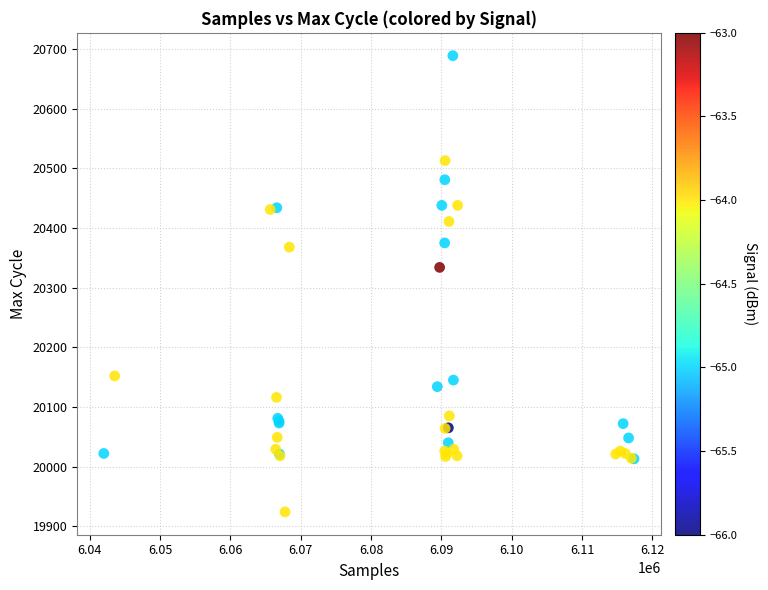

What Y value in the scatter plot is closest to 20306?

20334